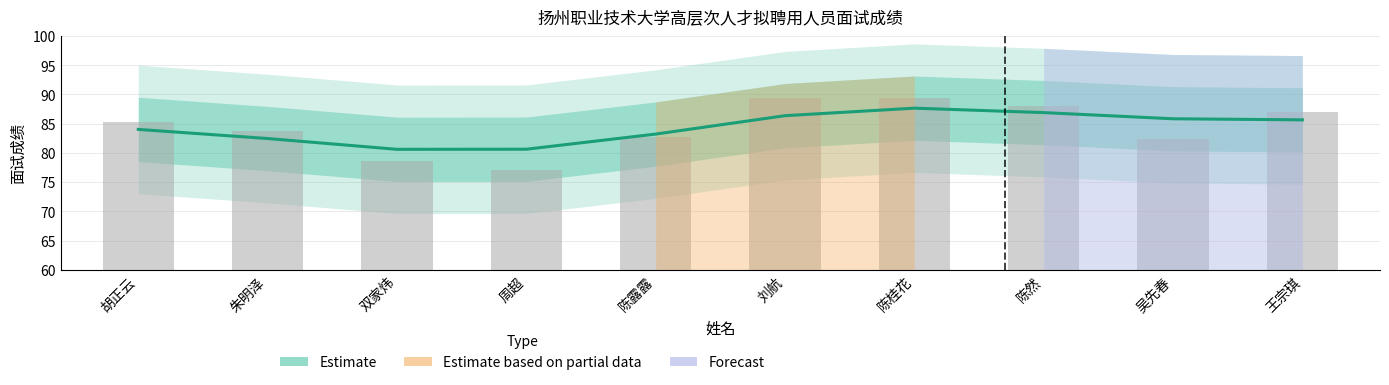

Reading left to right, extract all data points from this chart.

胡正云=85.3	朱明泽=83.7	双家炜=78.7	周超=77.0	陈露露=82.7	刘航=89.3	陈桂花=89.3	陈然=88.0	吴先春=82.3	王宗琪=87.0